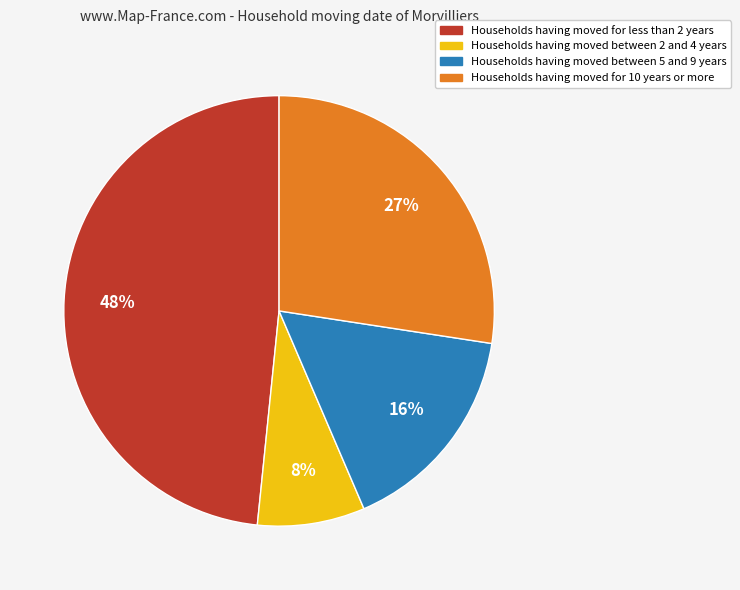

Is there a majority slice in this chart?

No